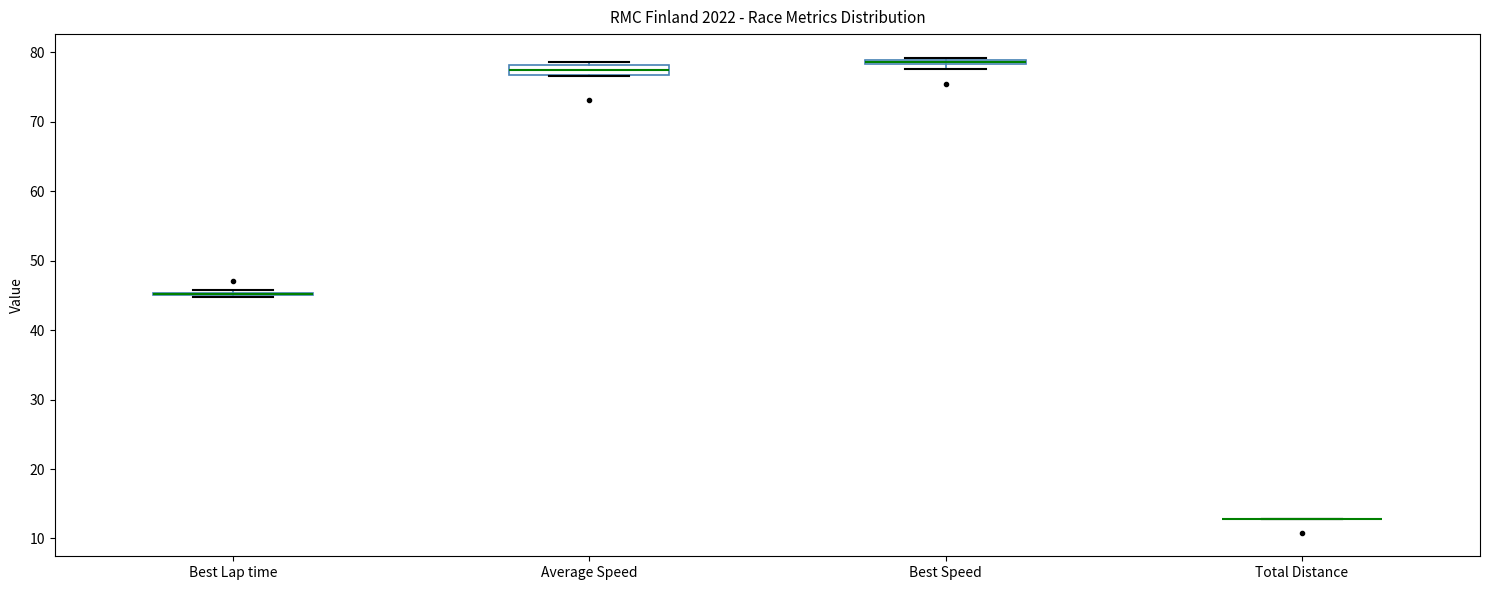

Where is the lower edge of the box for Best Speed on the y-axis? The values are not printed on the chart, so give them approximately, as read against the axis.

78